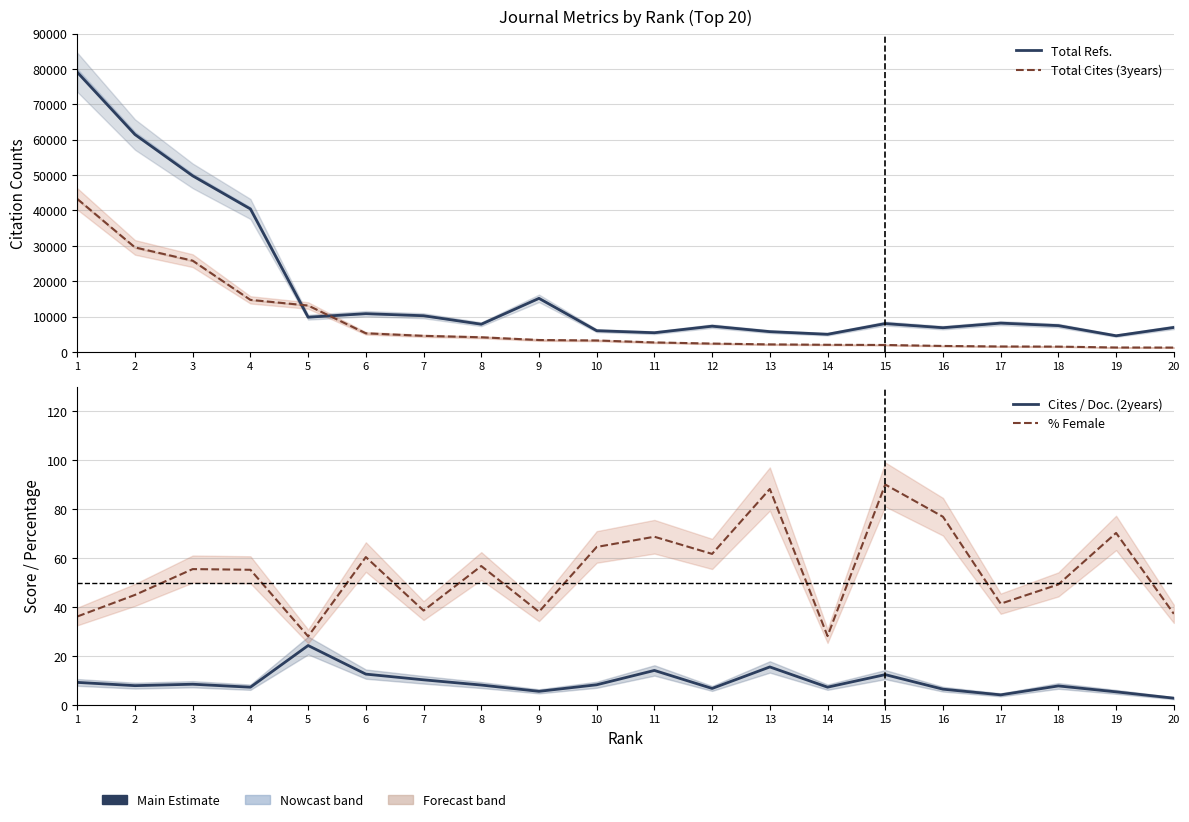

How many lines are shown in the chart?

4